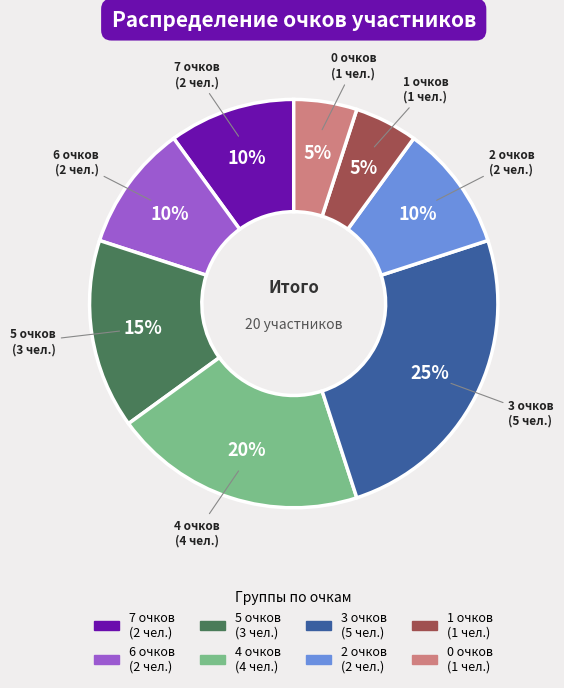

Does any single category account for the majority?

No